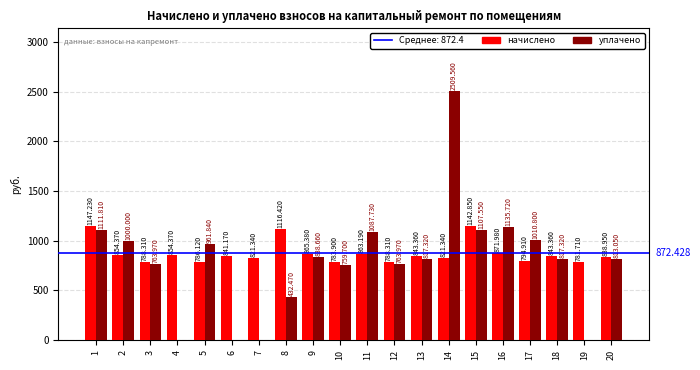

How many data points does each series have?

20